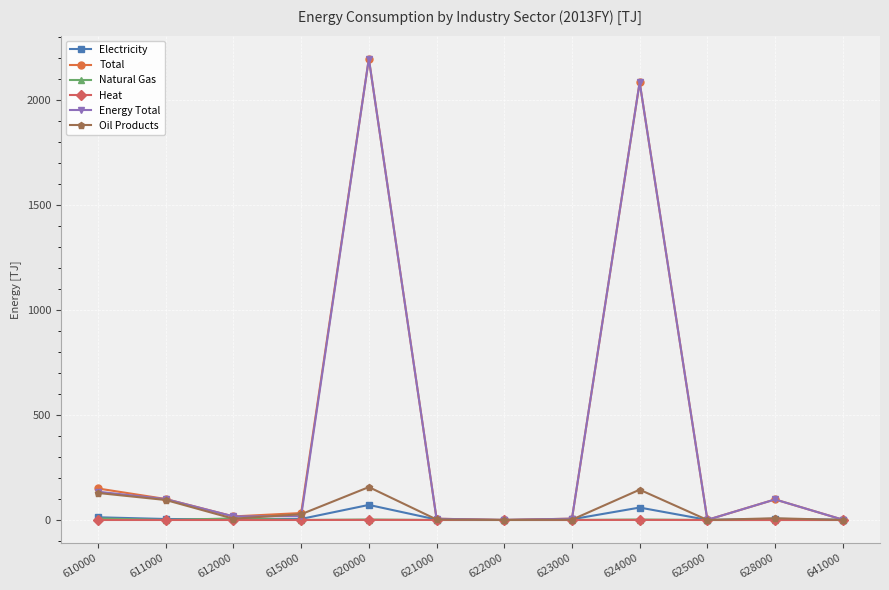

Does the chart have visible grid lines?

Yes